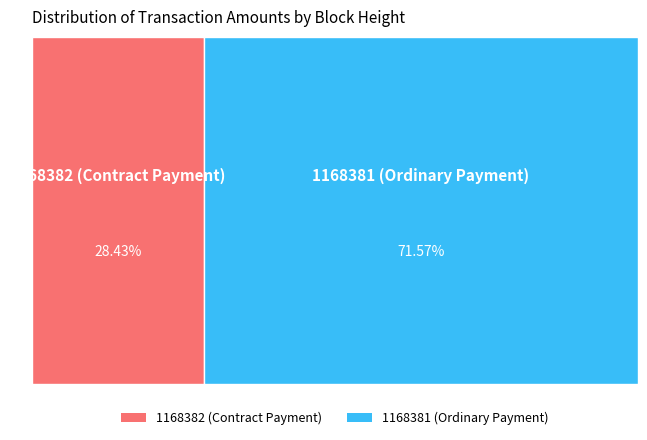

Is there a majority slice in this chart?

Yes